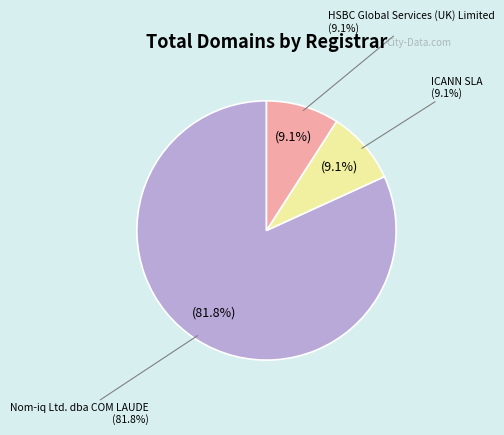

Which category has the smallest portion of the pie?

ICANN SLA